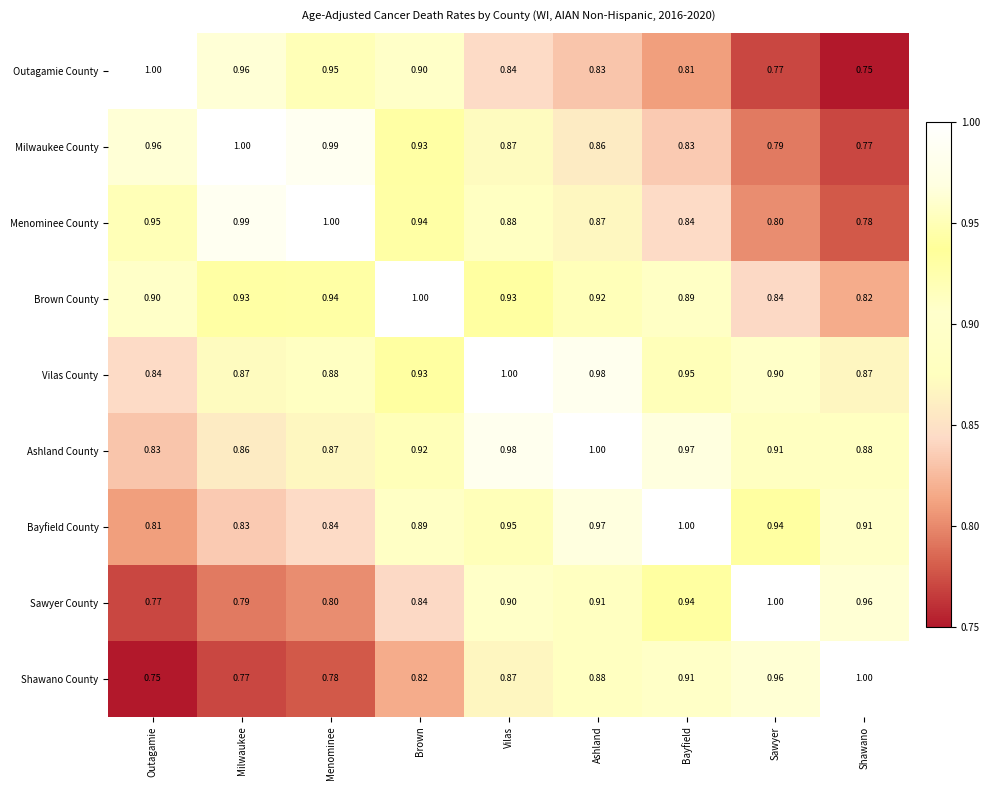

Is the value of Outagamie County at Sawyer greater than the value of Shawano County at Brown?

No